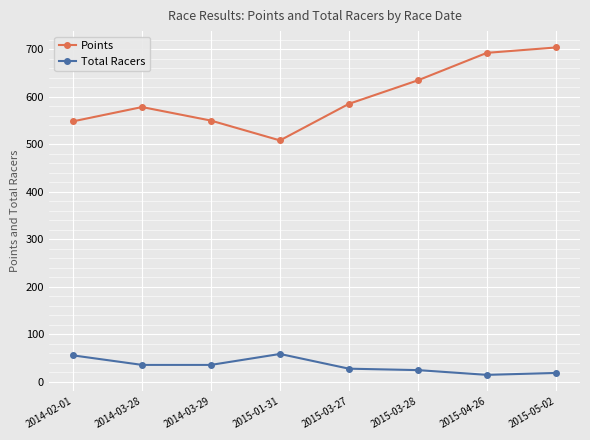

How many data points in Total Racers are less than 35?

4